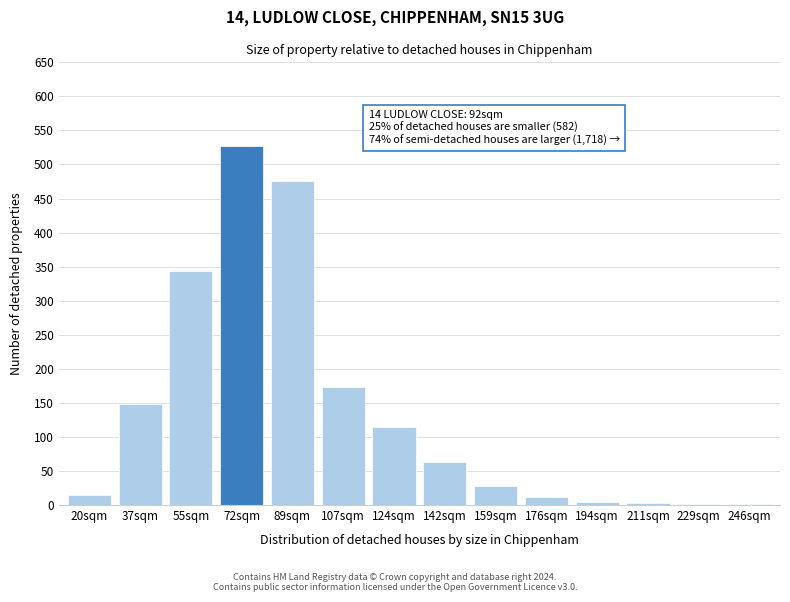

What is the sum of all values?

1911